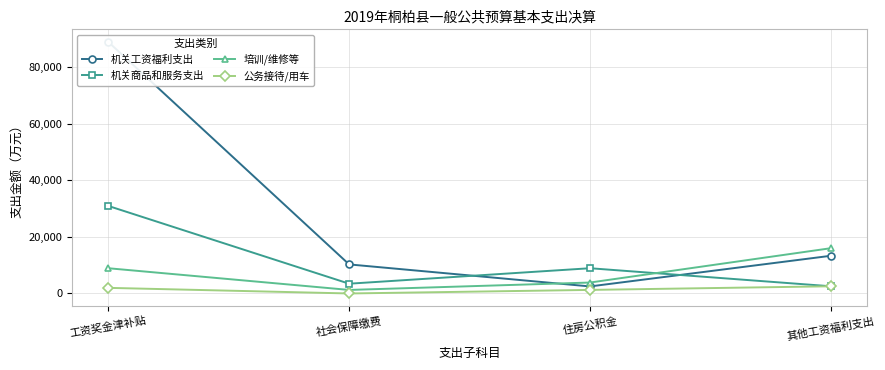

How many data points in 公务接待/用车 are above 1987?

1